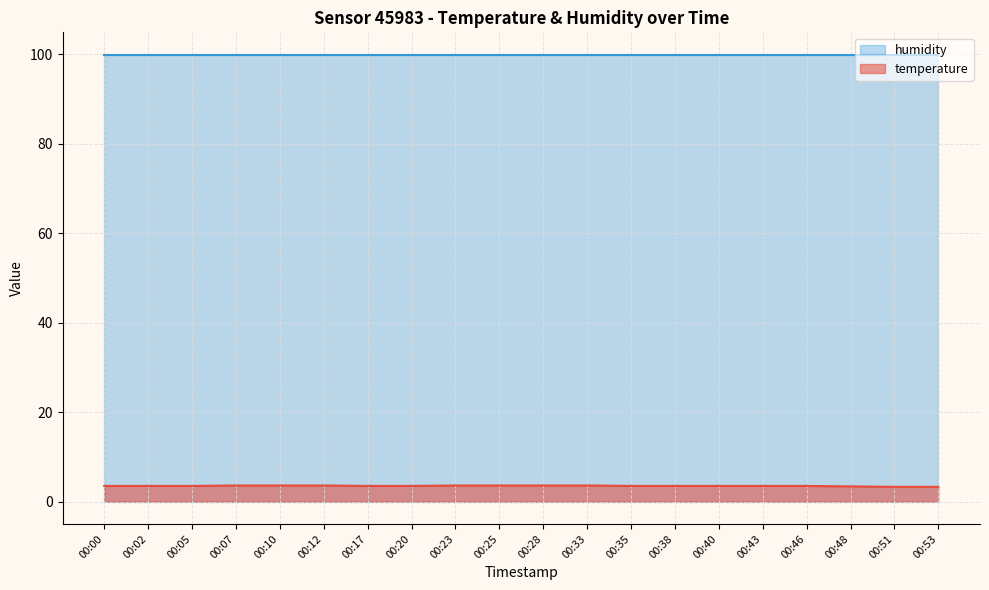

What is the difference between the maximum and minimum values?

0.3